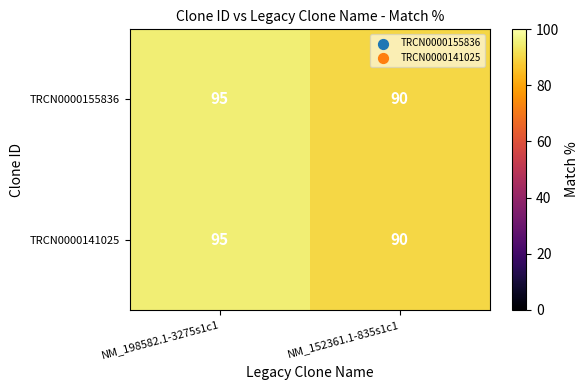

The value of TRCN0000141025 at NM_198582.1-3275s1c1 is 155. True or false?

False